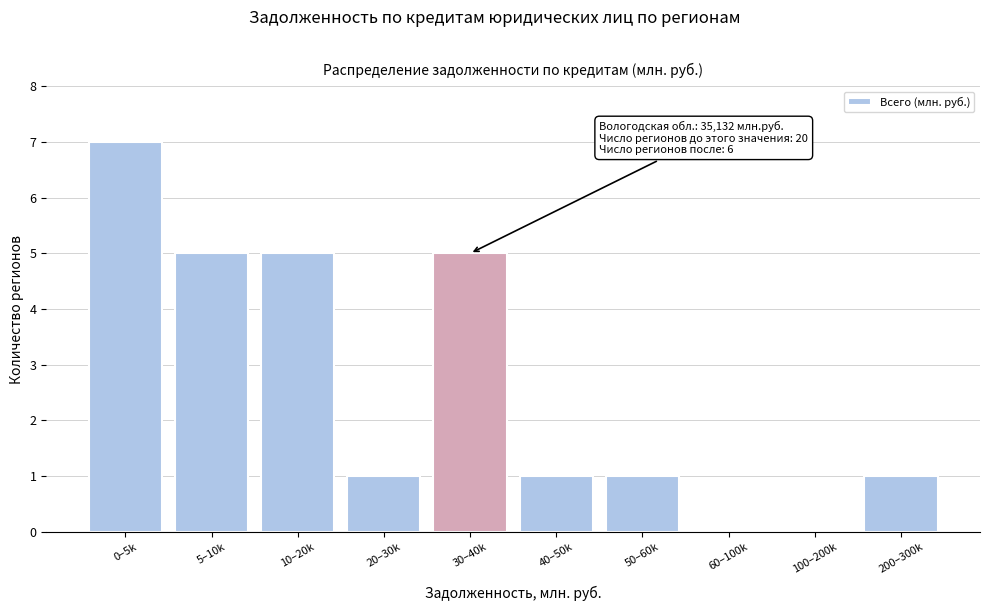

Reading left to right, what are all the values shown in this chart?

0–5k=7	5–10k=5	10–20k=5	20–30k=1	30–40k=5	40–50k=1	50–60k=1	60–100k=0	100–200k=0	200–300k=1